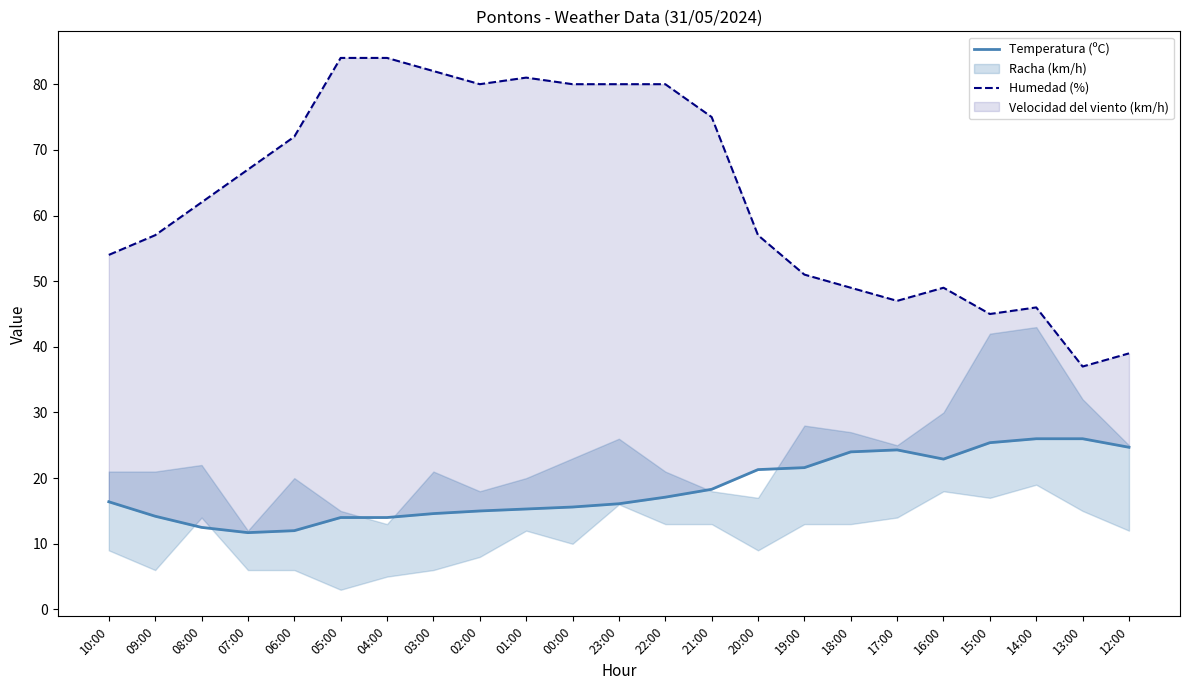

What position from the right is 05:00?

18